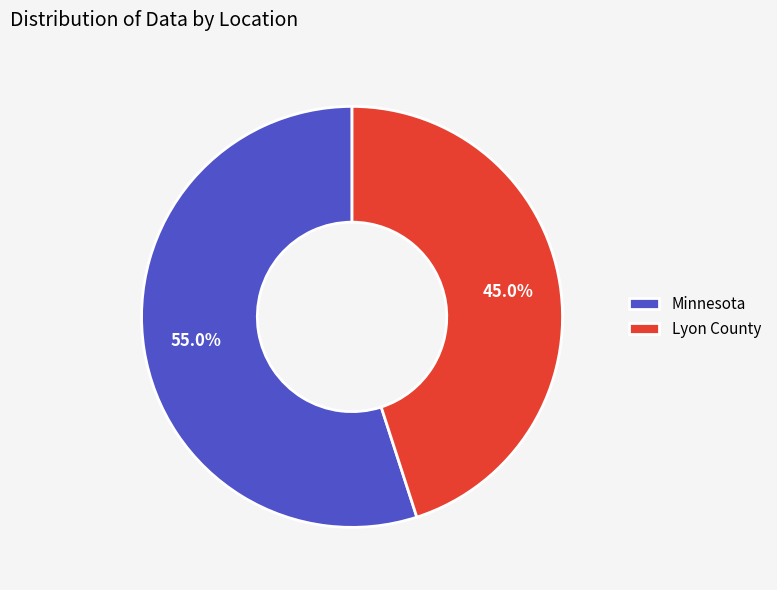

How many segments does this pie chart have?

2